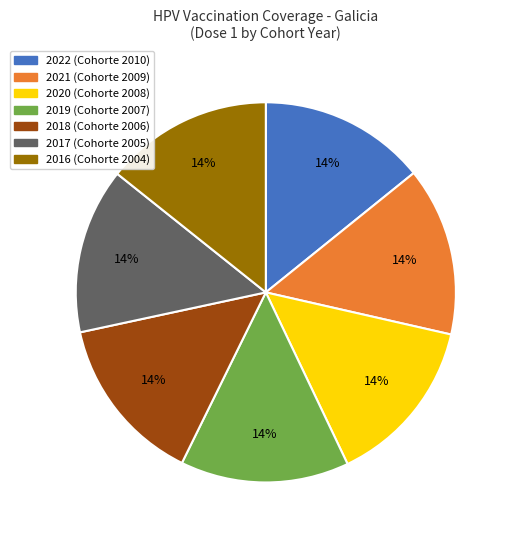

Do 2021 and 2019 together represent more than half of the pie?

No